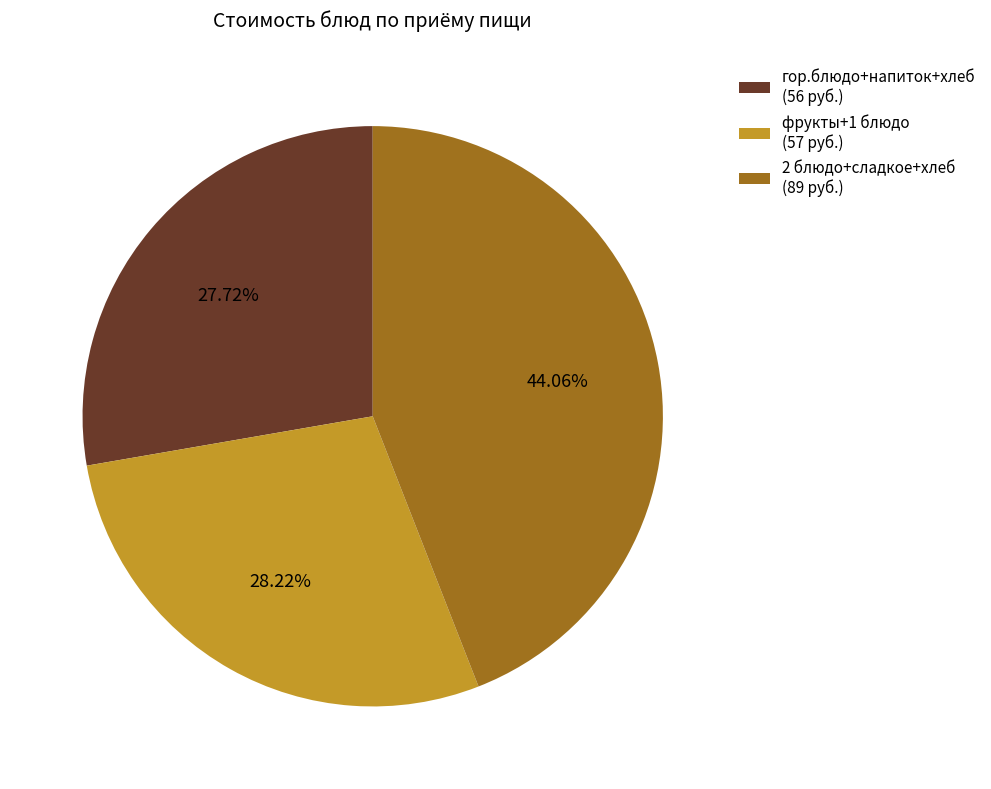

Which slice is the largest?

2 блюдо+сладкое+хлеб (89 руб.)